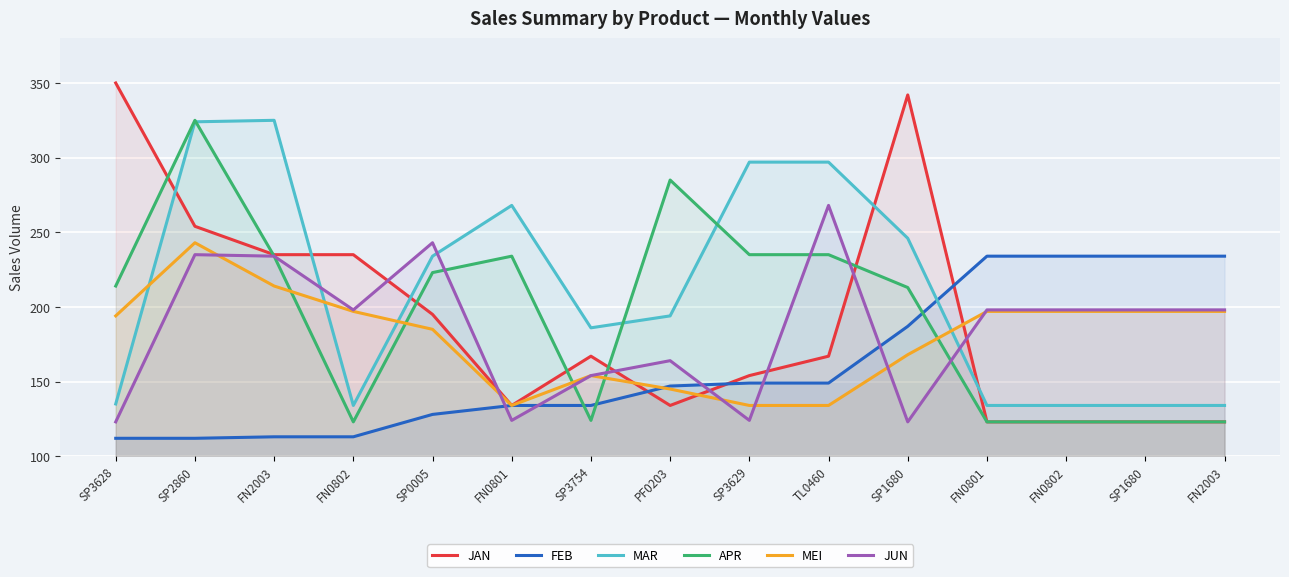

Reading left to right, transcribe all the data shown in this chart.

JAN: 350	254	235	235	195	134	167	134	154	167	342	123	123	123	123
FEB: 112	112	113	113	128	134	134	147	149	149	187	234	234	234	234
MAR: 135	324	325	134	234	268	186	194	297	297	246	134	134	134	134
APR: 214	325	234	123	223	234	124	285	235	235	213	123	123	123	123
MEI: 194	243	214	197	185	134	154	145	134	134	168	197	197	197	197
JUN: 123	235	234	198	243	124	154	164	124	268	123	198	198	198	198